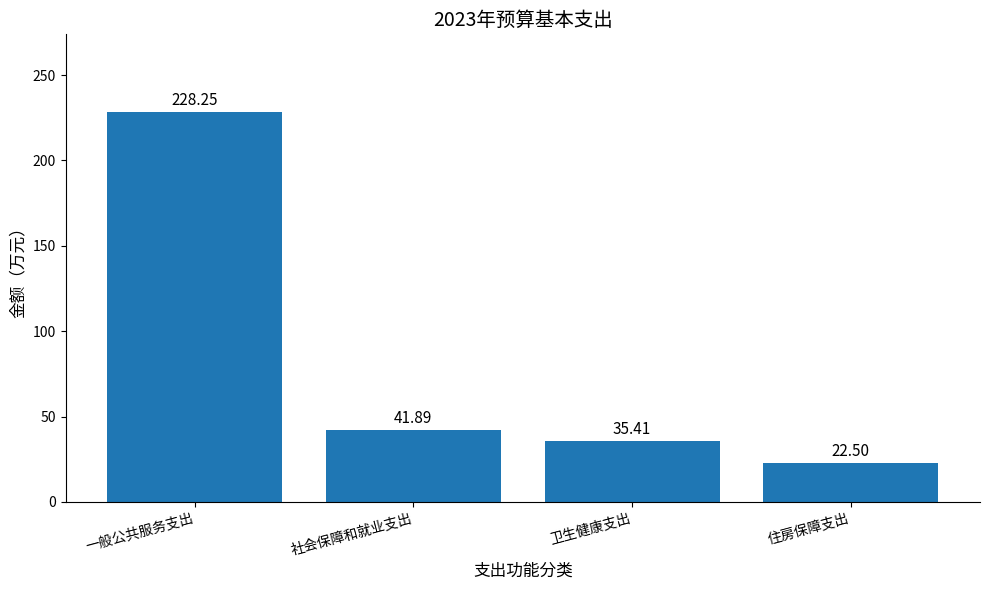

What is the difference between the values at 社会保障和就业支出 and 一般公共服务支出?

186.4